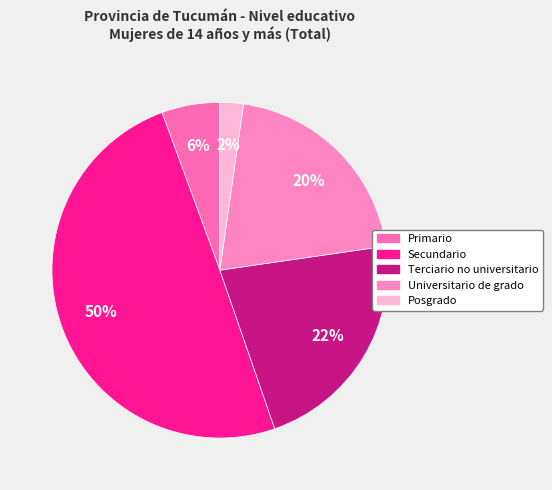

Which slice is the largest?

Secundario